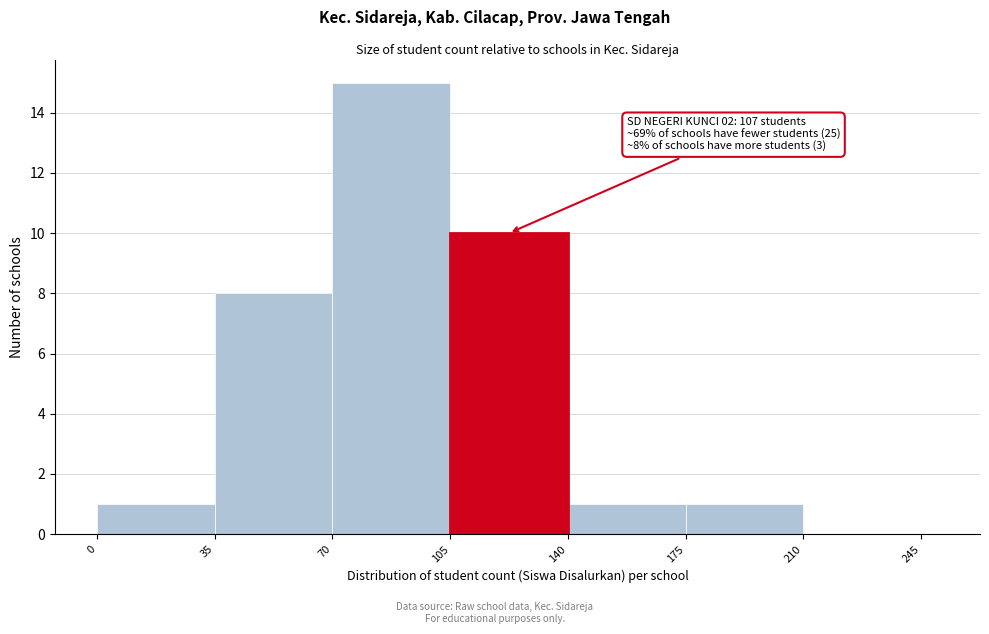

Around what value on the x-axis is the tallest bar? Give the approximate position of its centre, as read against the axis.

90